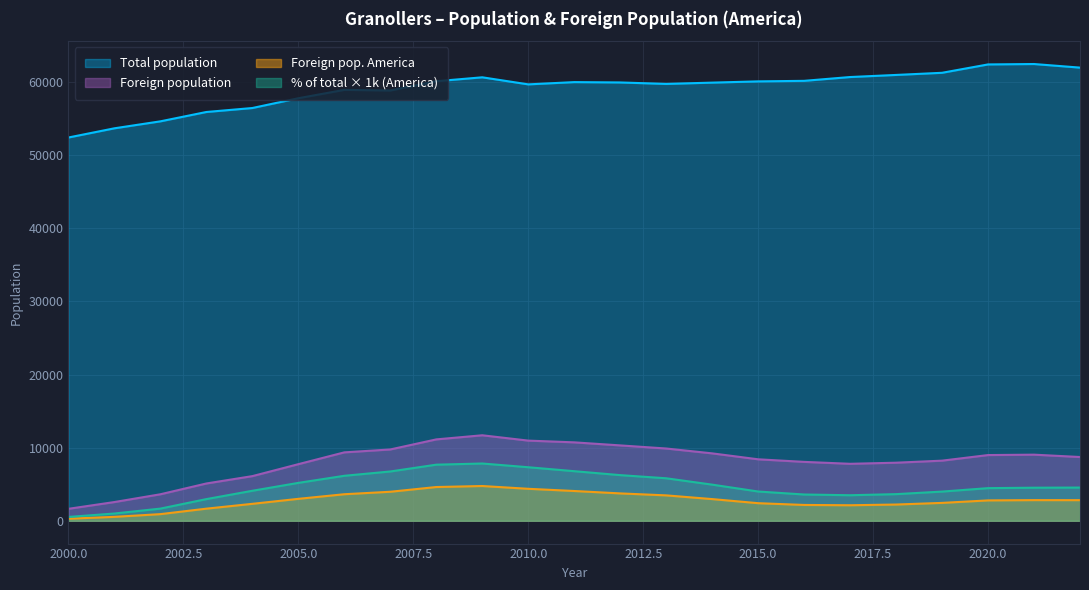

Where is the first local minimum for Foreign pop. America?

2017